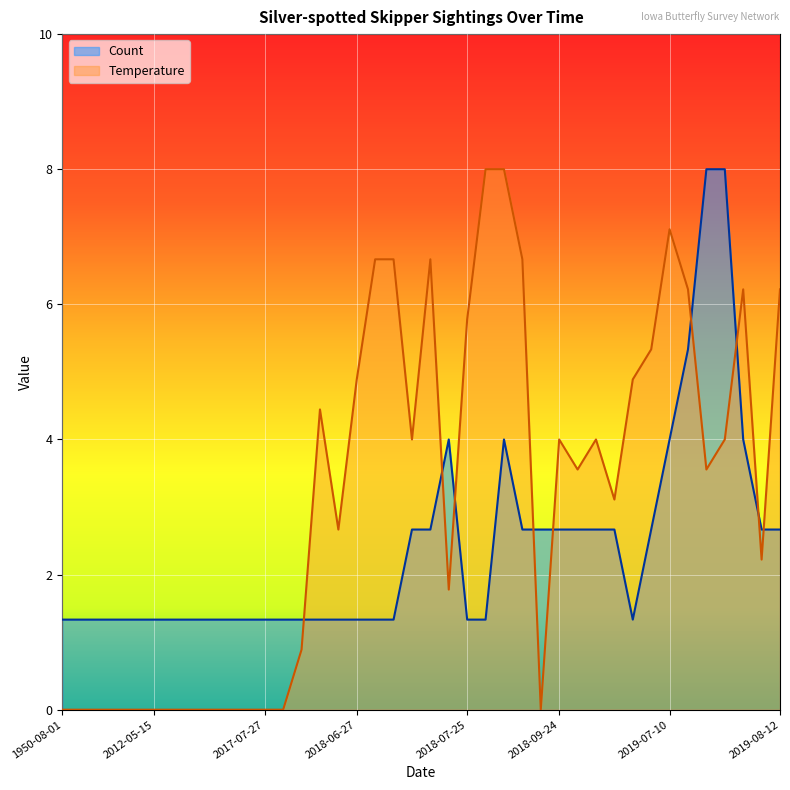

List the series in order of their overall mean, highest first.

Temperature, Count